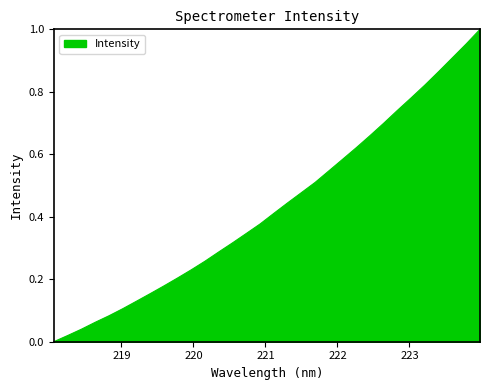

True or false: there are more than 0 points higher than both neighbors.

False